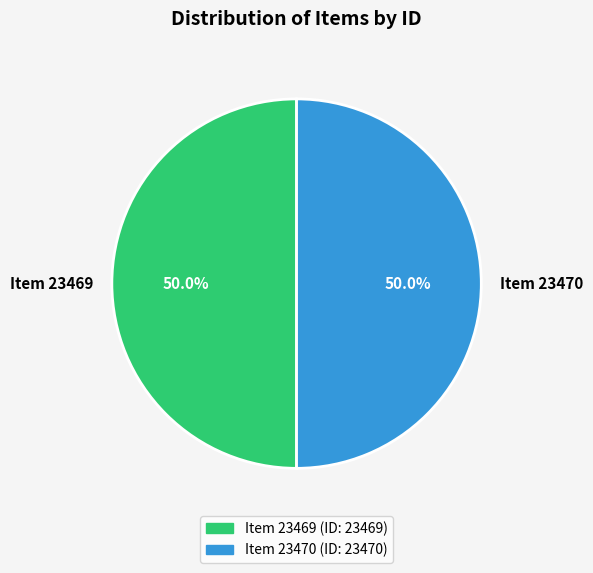

The Item 23470 slice represents 64% of the pie. True or false?

False